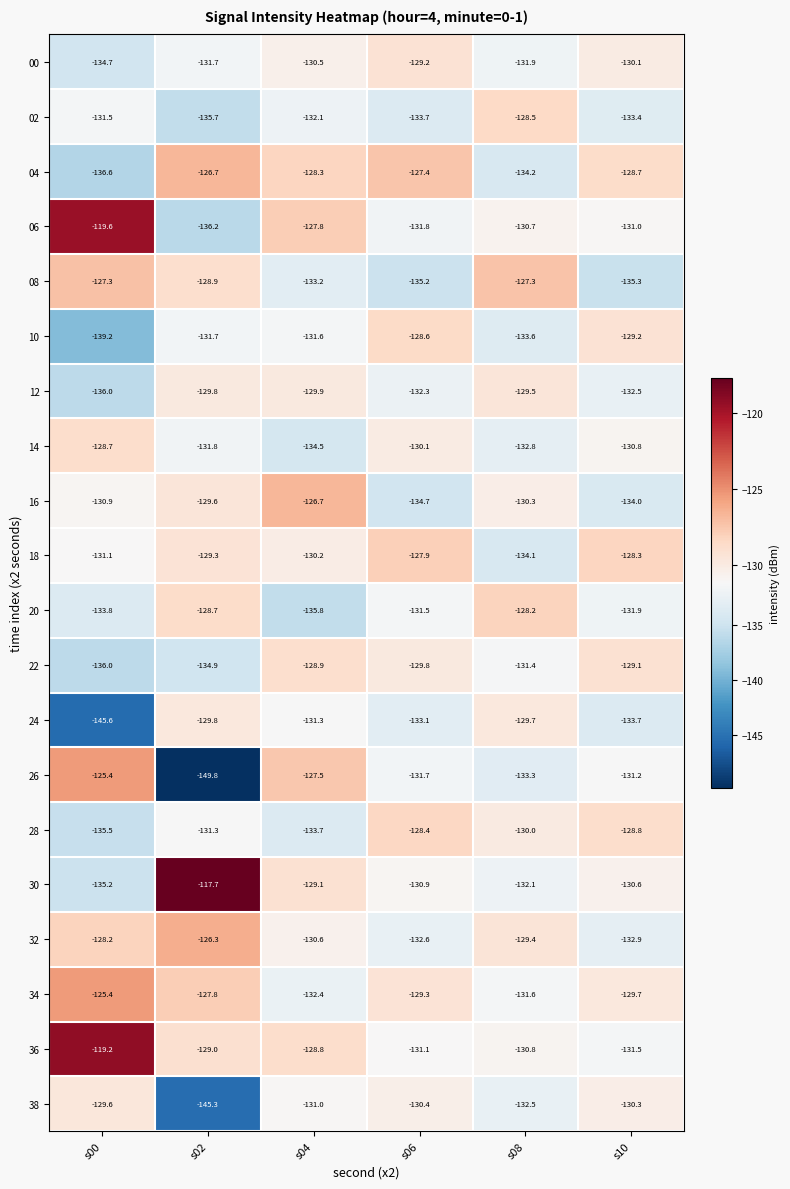

At s04, list the series in order from largest to smallest.

16, 26, 06, 04, 36, 22, 30, 12, 18, 00, 32, 38, 24, 10, 02, 34, 08, 28, 14, 20